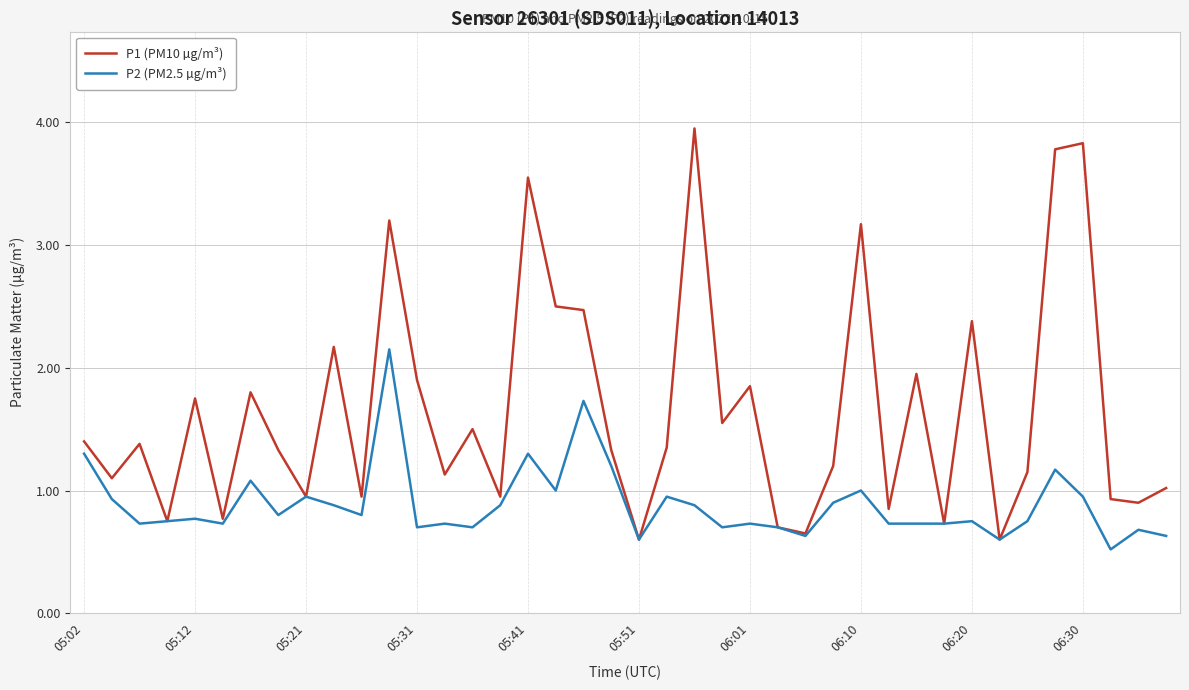

Which series has the largest total across all categories?

P1 (PM10 µg/m³)